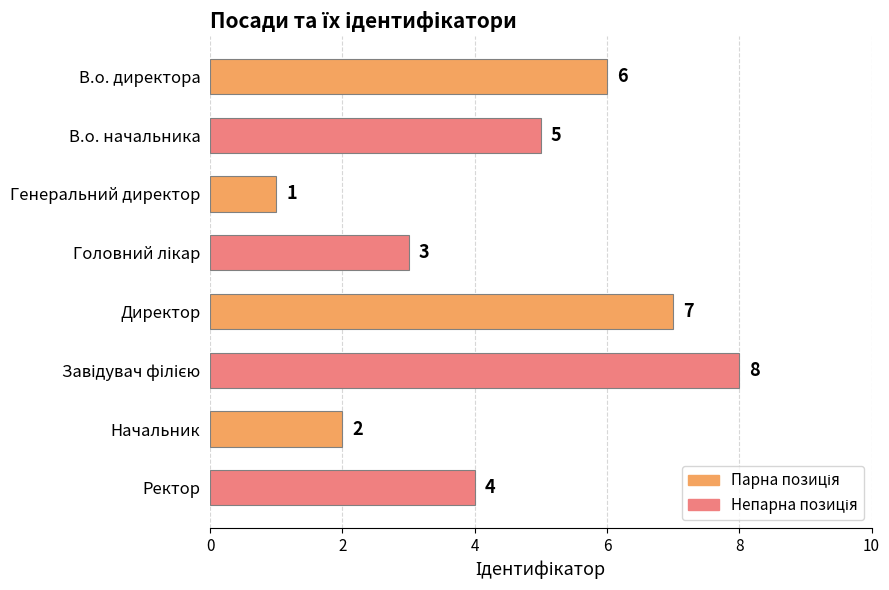

What is the greatest value displayed?

8